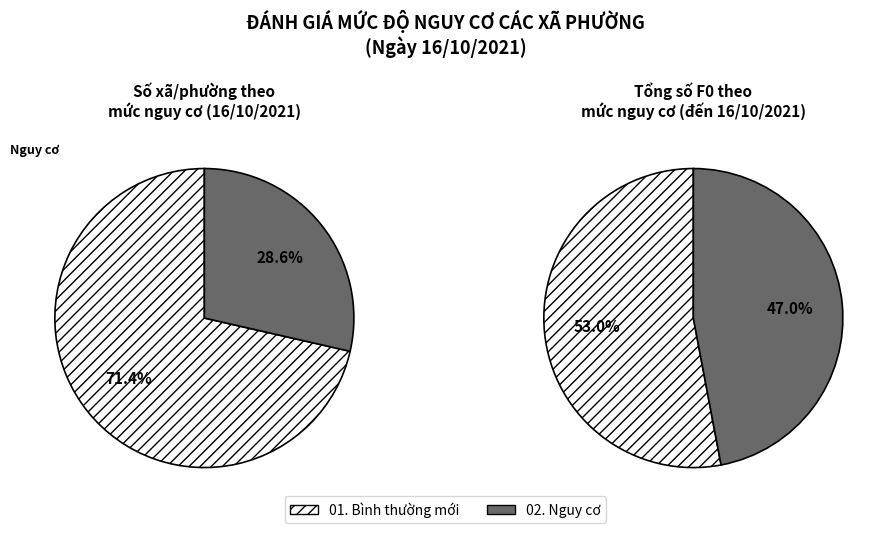

True or false: Cam Lộc accounts for 16% of the total.

False